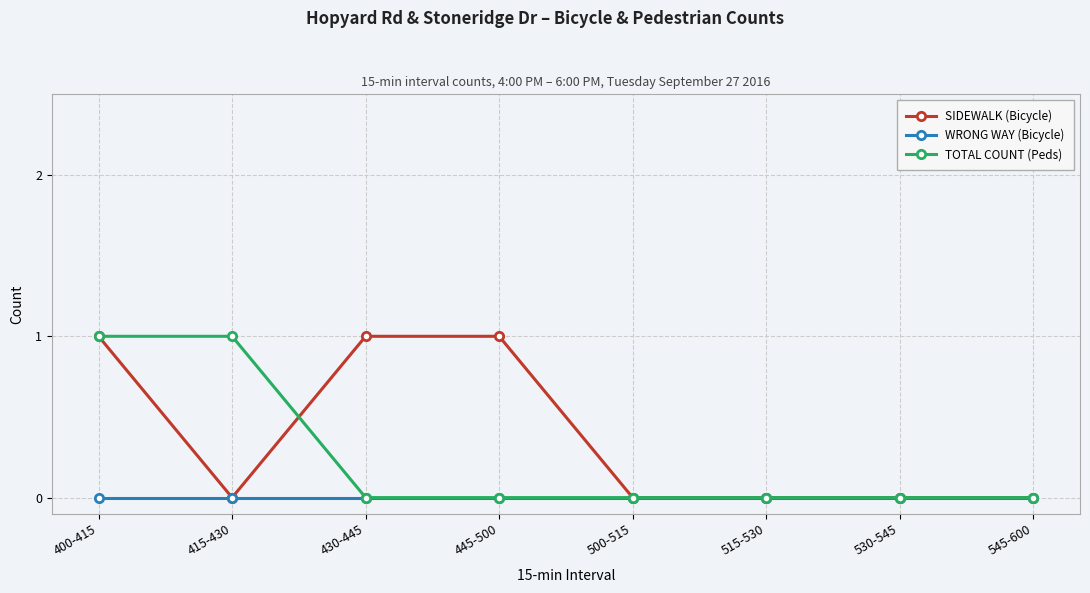

Which series has the largest total across all categories?

SIDEWALK (Bicycle)